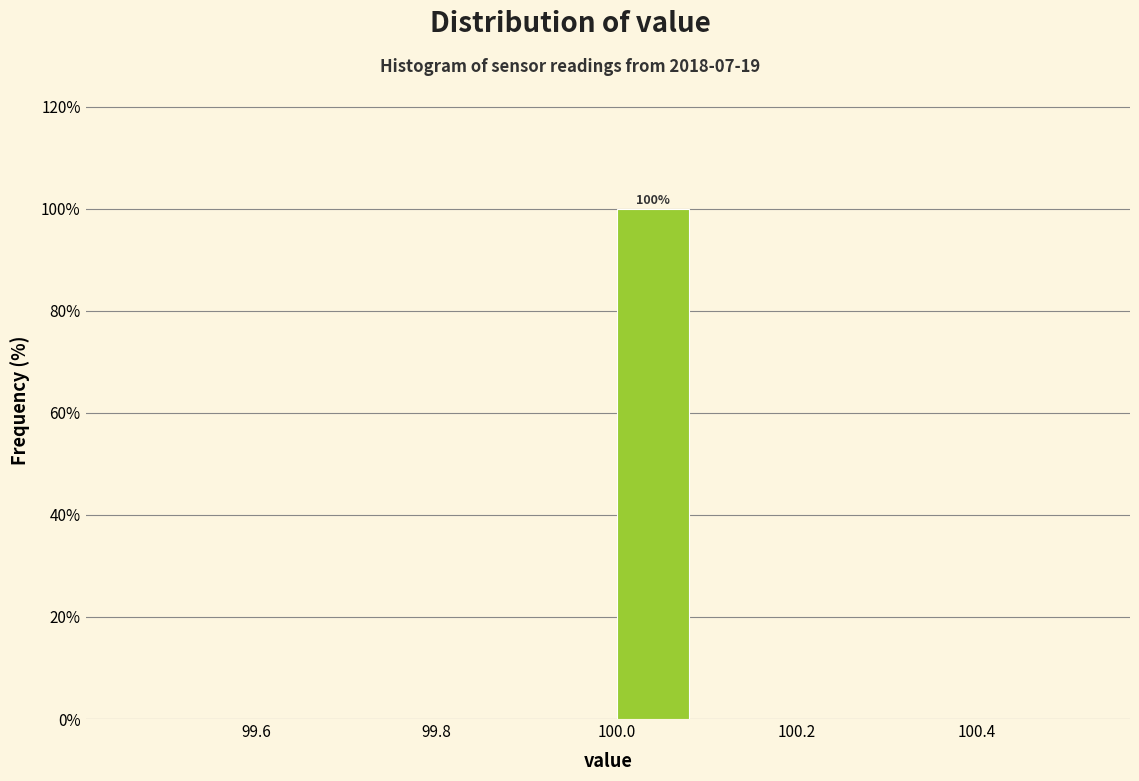

Over which range of the x-axis is the bar tallest?

99.99 to 100.09